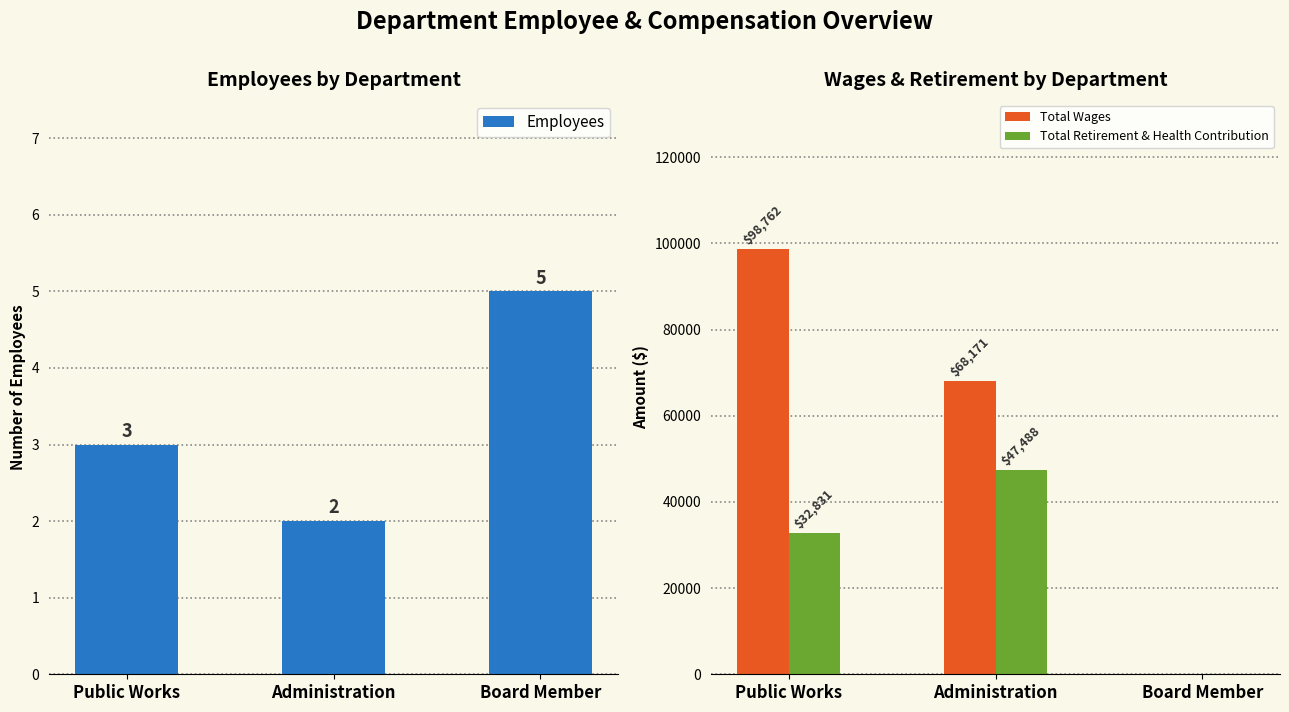

Reading left to right, transcribe all the data shown in this chart.

Employees: 3	2	5
Total Wages: 98762	68171	0
Total Retirement & Health Contribution: 32831	47488	0